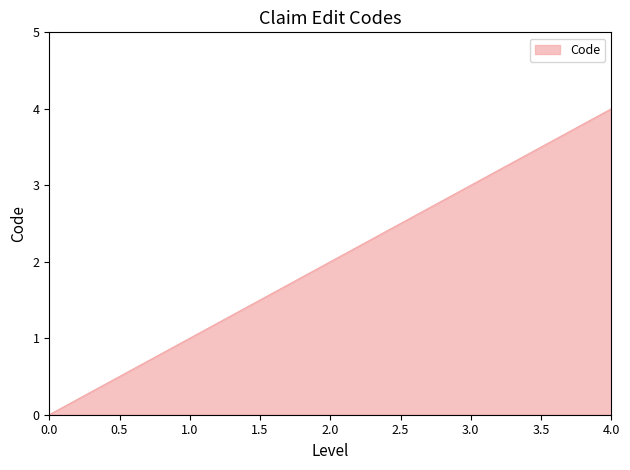

Is it true that the value at 1.0 is 1?

True